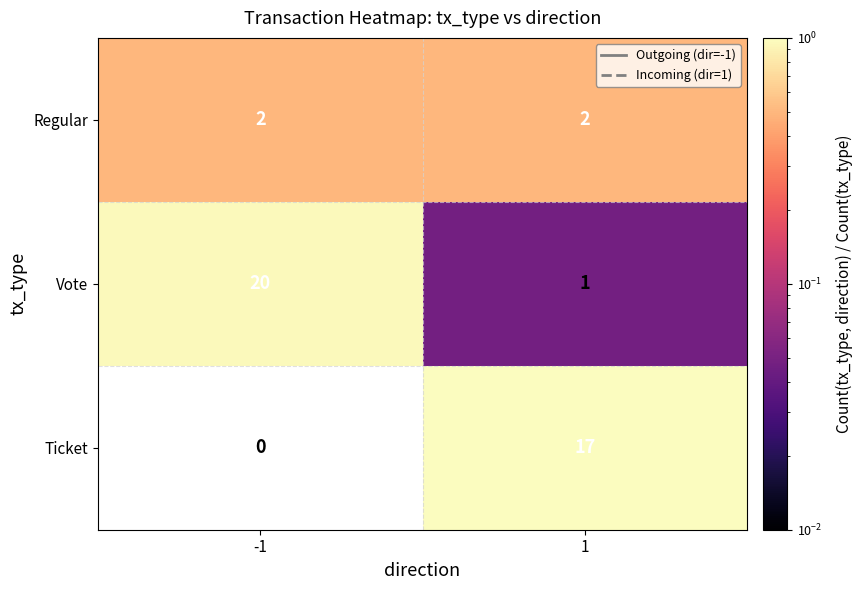

What is the highest value of the Ticket series?

17